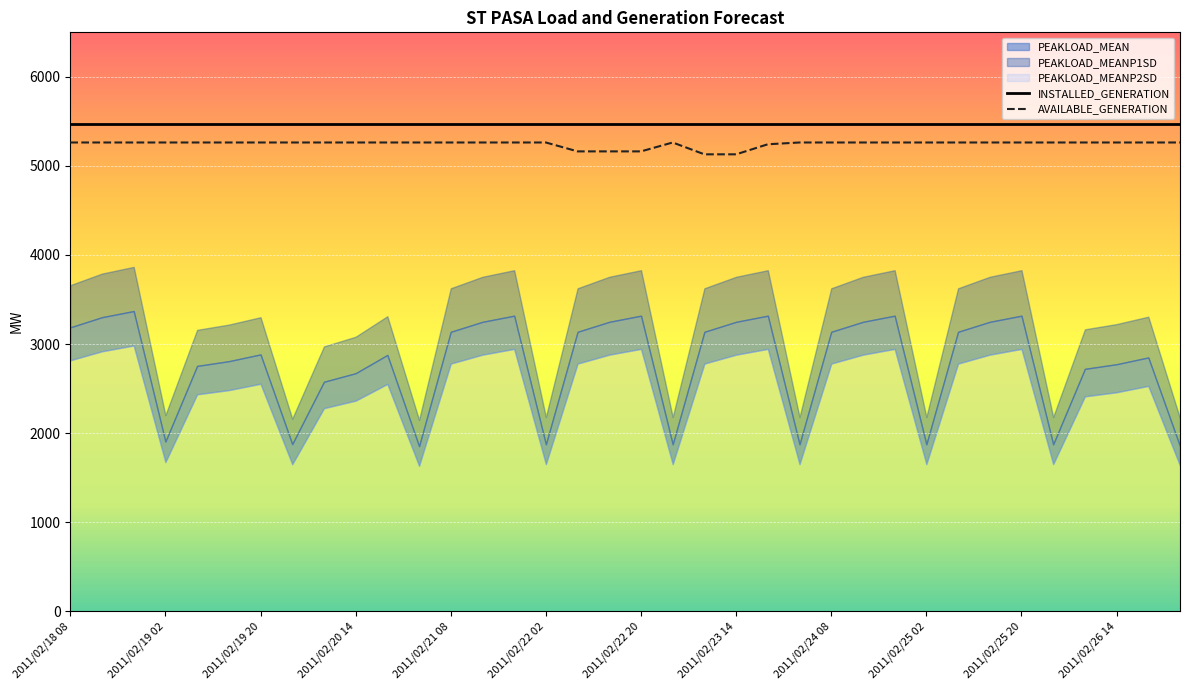

True or false: PEAKLOAD_MEANP1SD and PEAKLOAD_MEAN cross at least once.

False